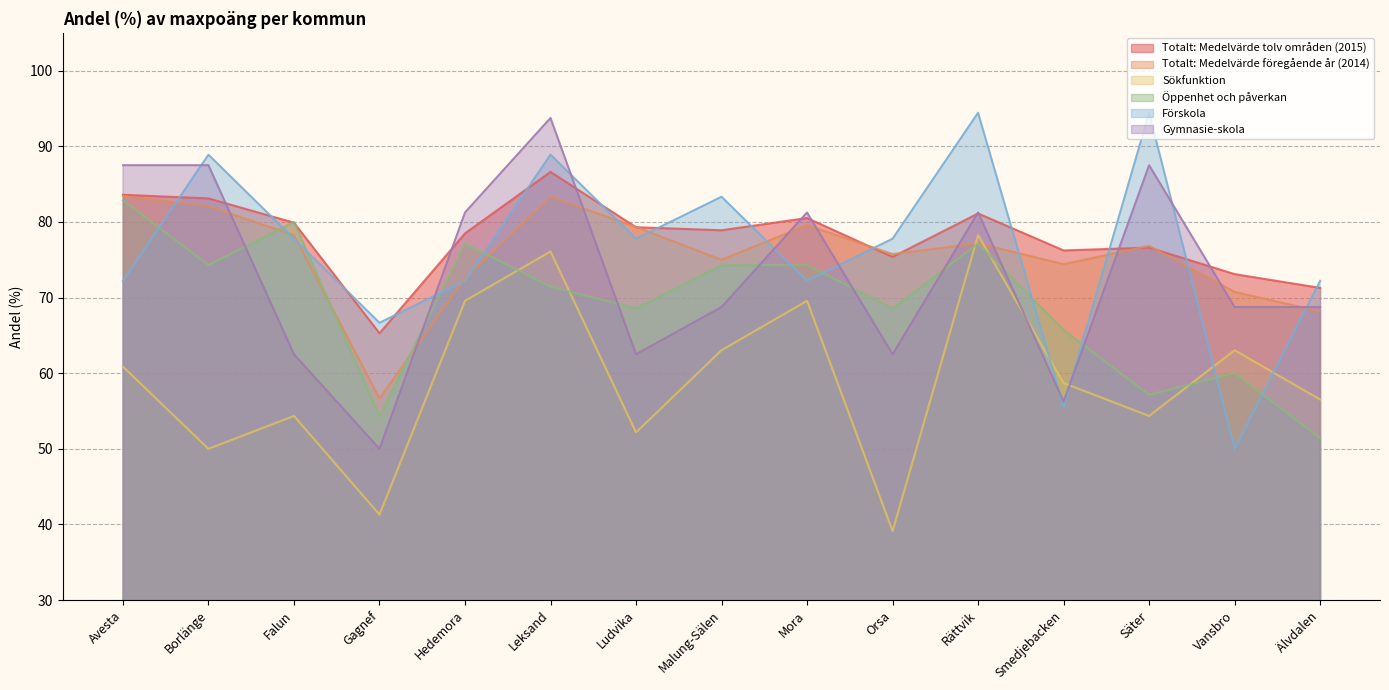

What are all the series names shown in the legend?

Totalt: Medelvärde tolv områden (2015), Totalt: Medelvärde föregående år (2014), Sökfunktion, Öppenhet och påverkan, Förskola, Gymnasie-skola